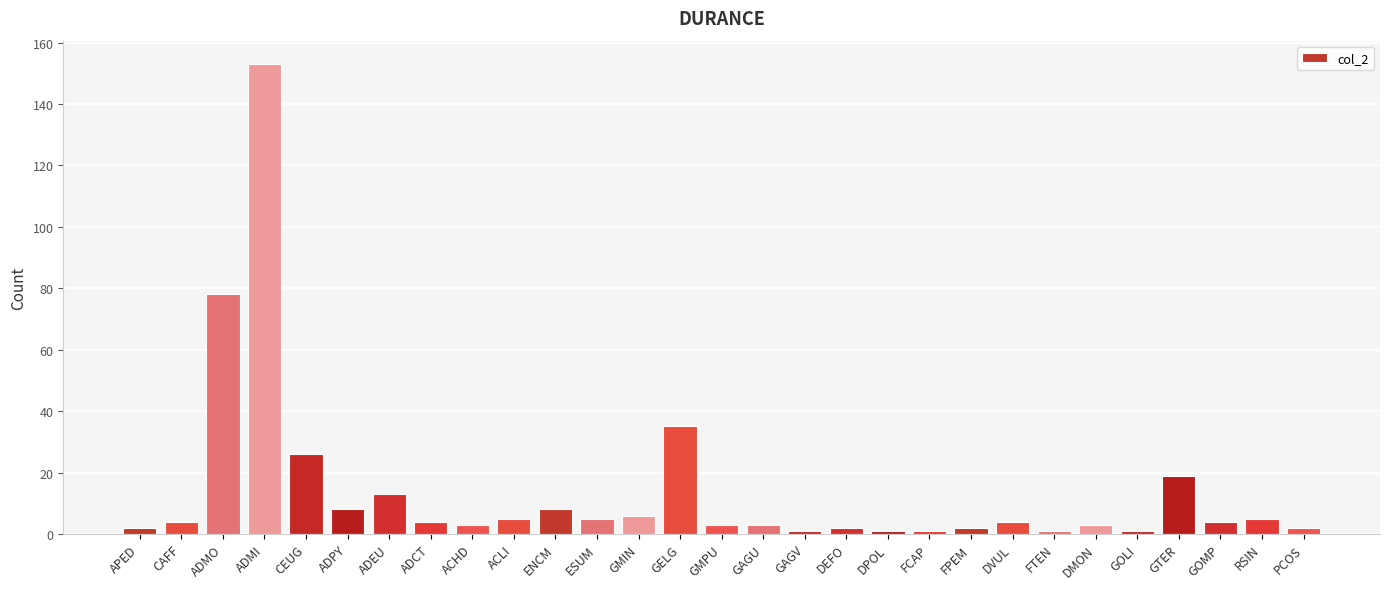

What is the value of the 1st bar from the left?

2